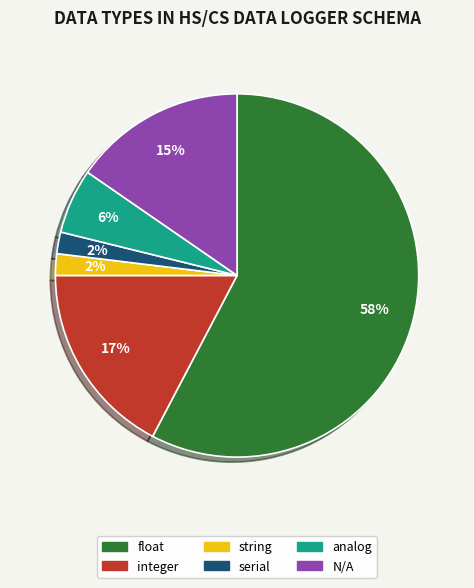

Between string and integer, which is larger?

integer